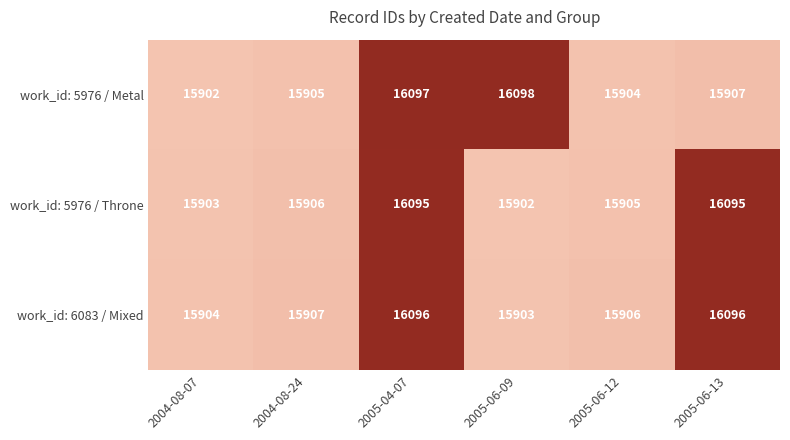

At which label does work_id: 5976 / Throne reach its minimum?

2005-06-09